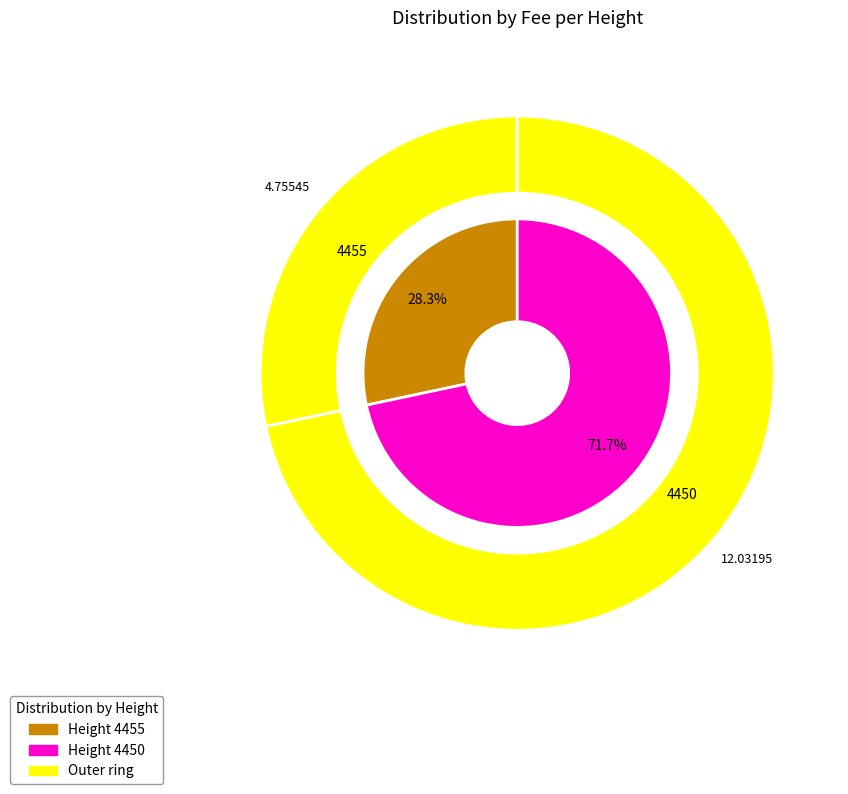

To the nearest percent, what portion does 4450 represent?

72%